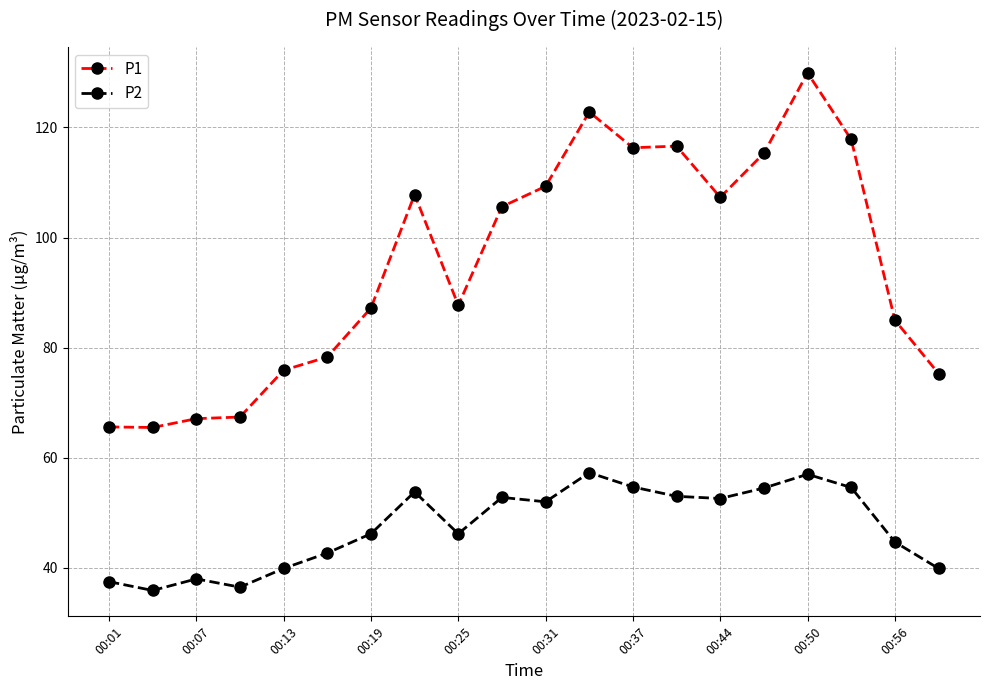

What is the maximum value shown in the chart?

129.9